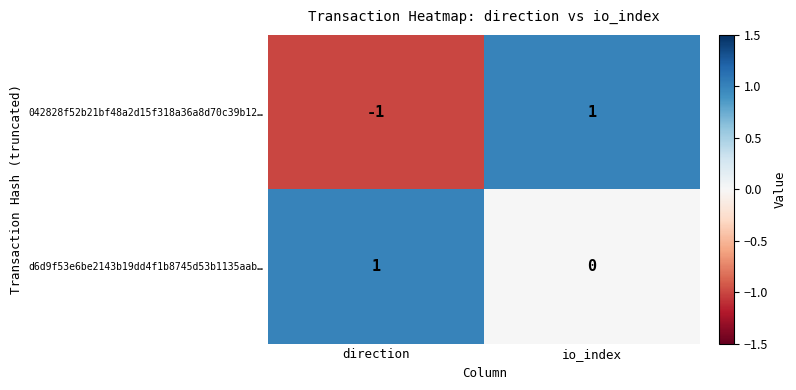

Which series has the largest total across all categories?

d6d9f53e6be2143b19dd4f1b8745d53b1135aab…